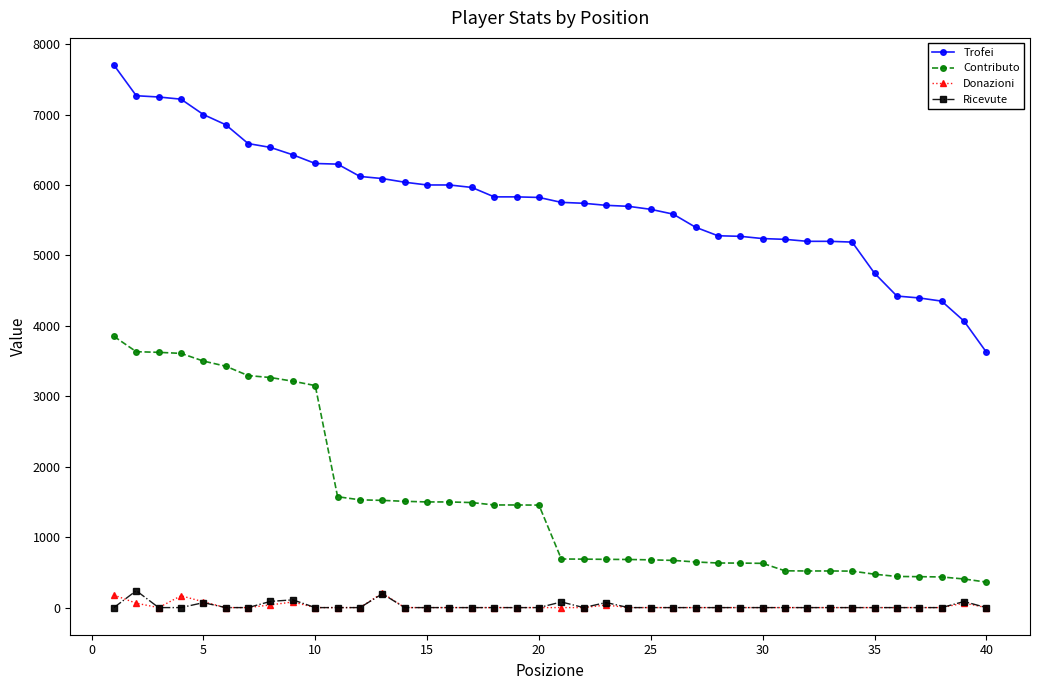

True or false: Donazioni has more than 2 interior local peaks.

True